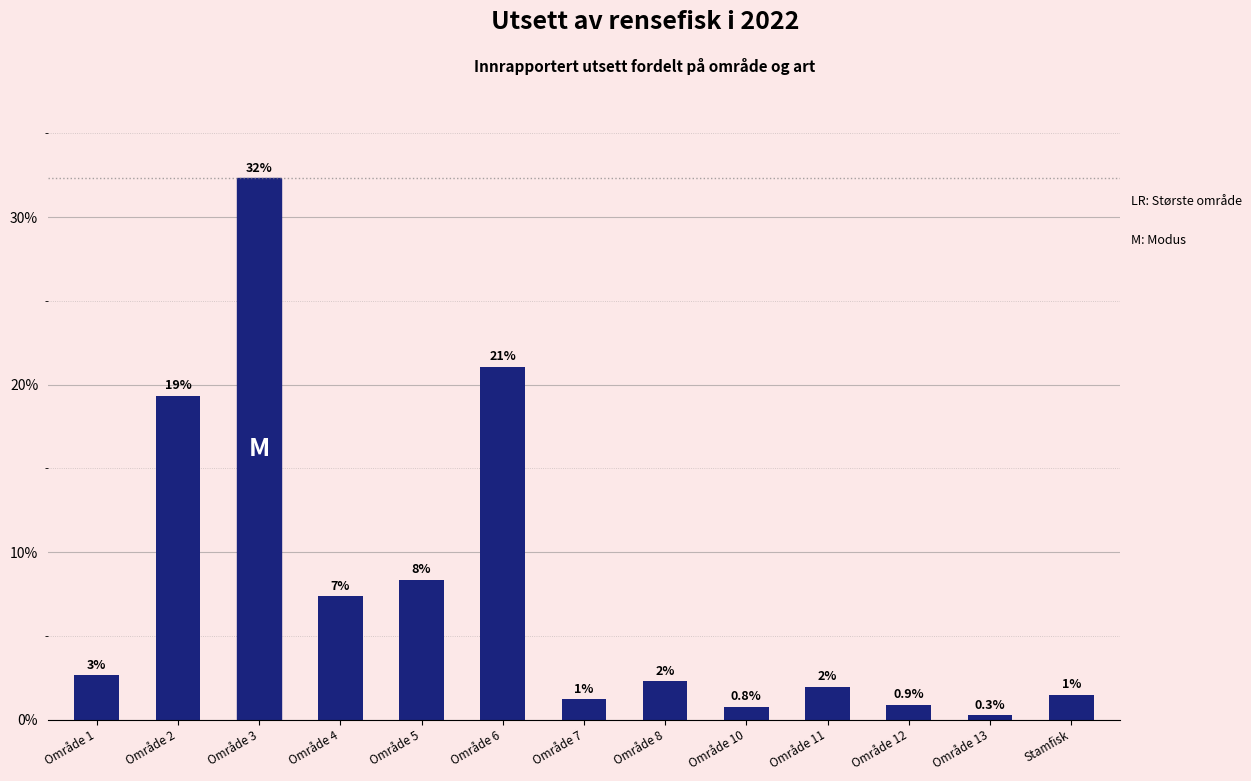

Are the bars horizontal?

No